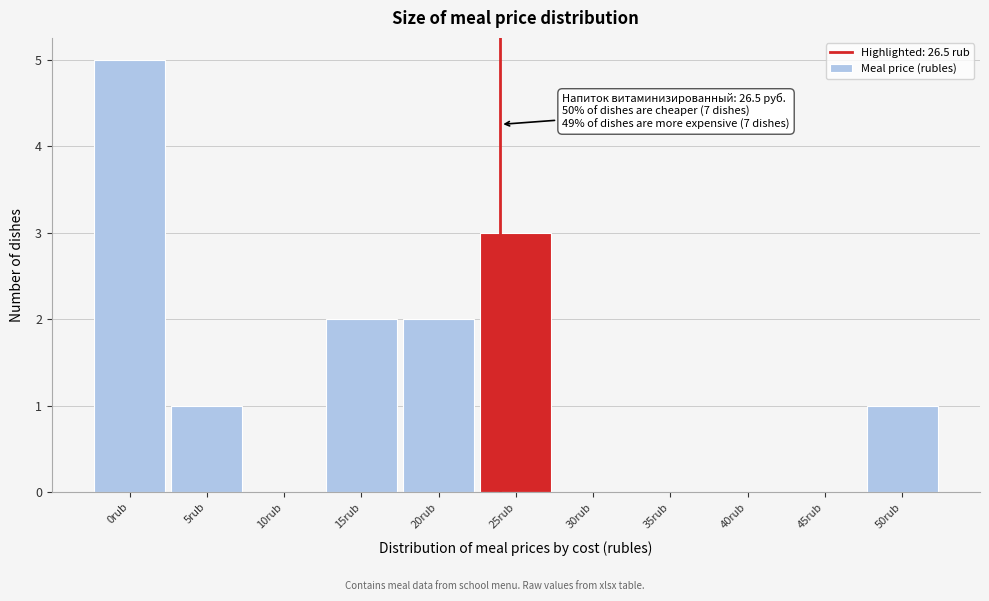

Reading left to right, transcribe all the data shown in this chart.

0rub=5	5rub=1	10rub=0	15rub=2	20rub=2	25rub=3	30rub=0	35rub=0	40rub=0	45rub=0	50rub=1